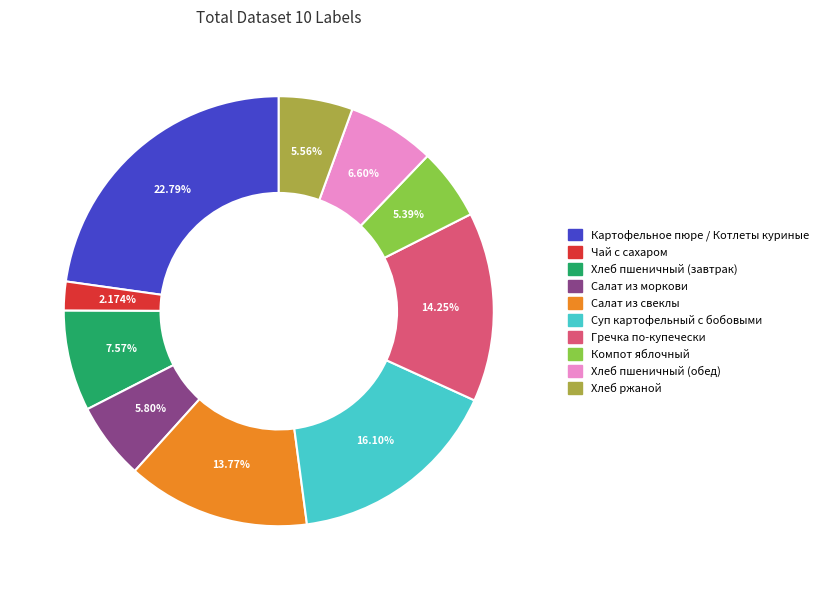

Is it true that Салат из свеклы is 14% of the pie?

True